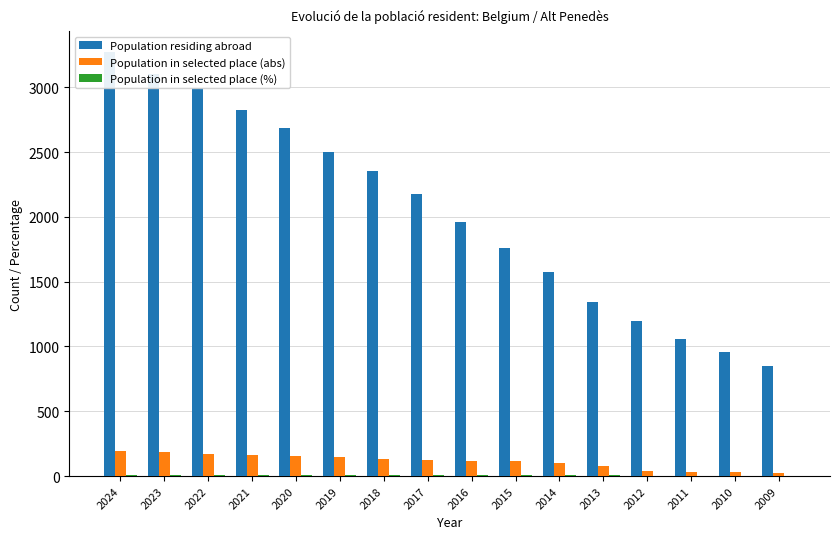

What are all the series names shown in the legend?

Population residing abroad, Population in selected place (abs), Population in selected place (%)